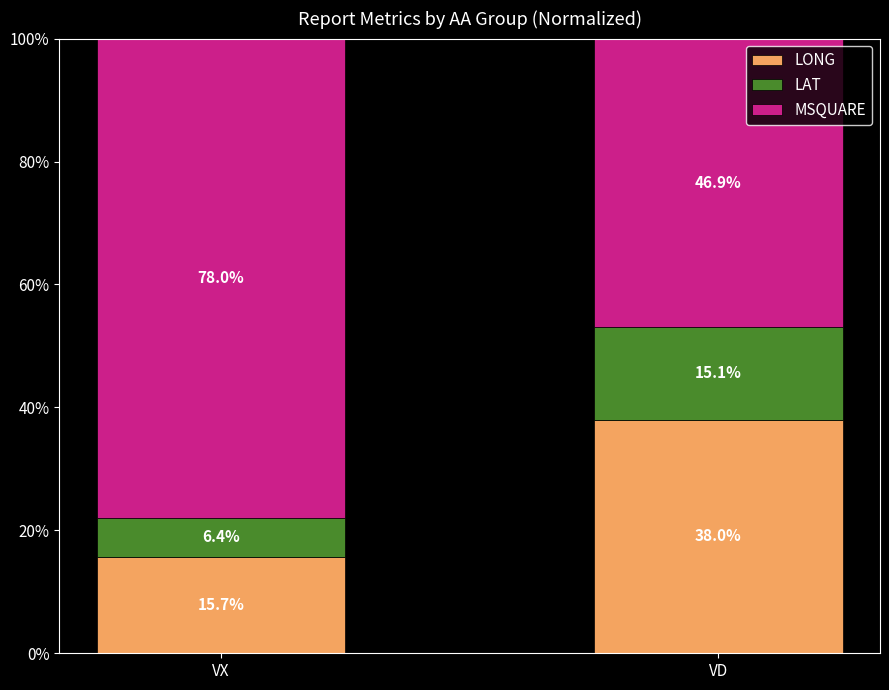

What is the total value across all series at VD?

100.0